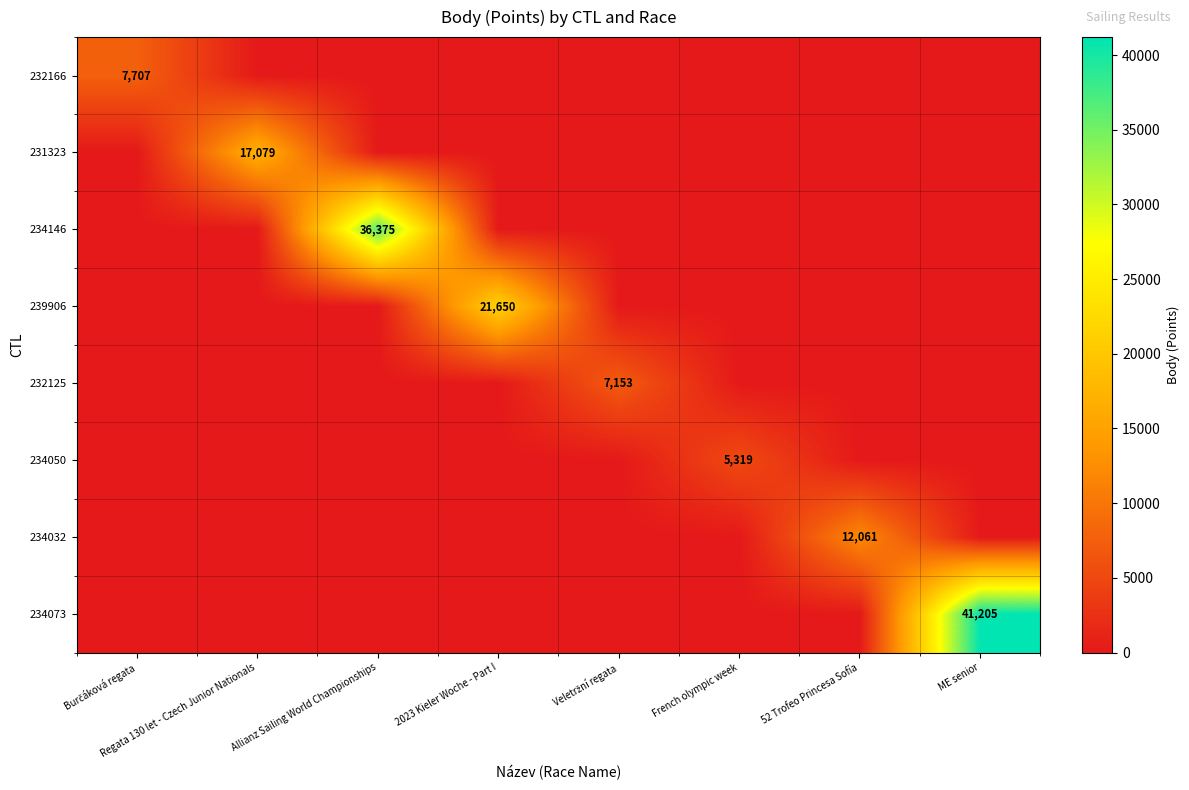

At how many categories does at least one series exceed 31727?

2